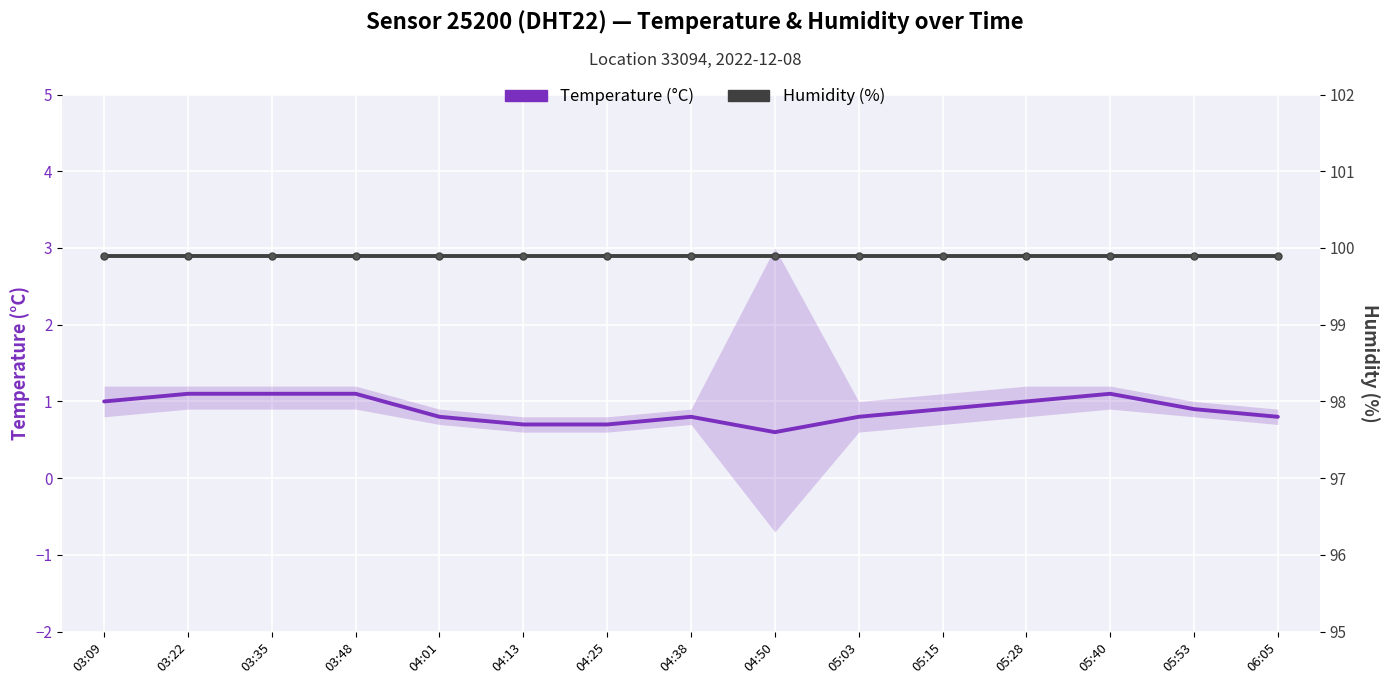

Rank the categories by Humidity (%) value from lowest to highest.

03:09, 03:22, 03:35, 03:48, 04:01, 04:13, 04:25, 04:38, 04:50, 05:03, 05:15, 05:28, 05:40, 05:53, 06:05